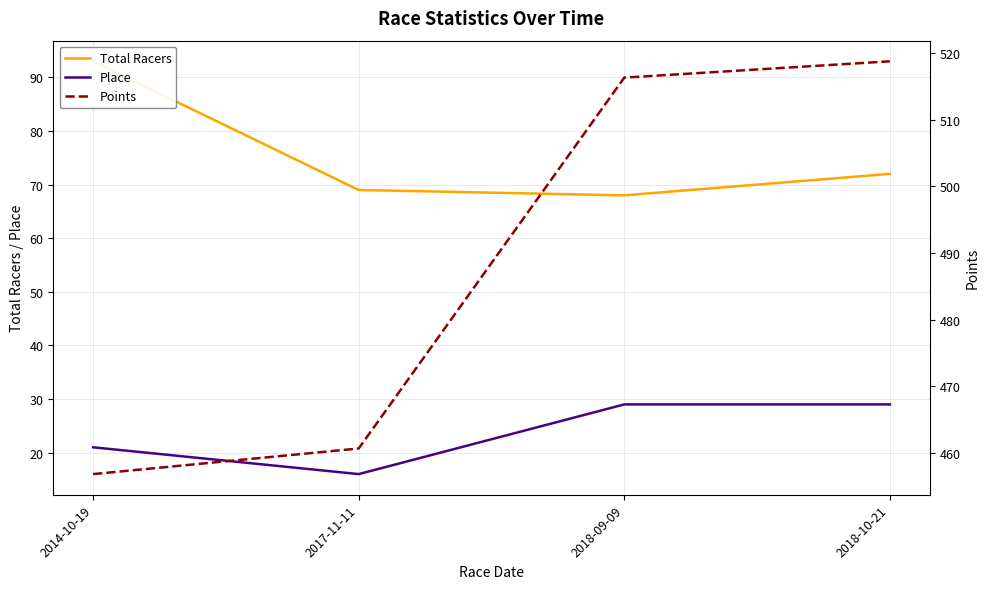

What is the spread (max minus min) of values at 2018-09-09?

487.3